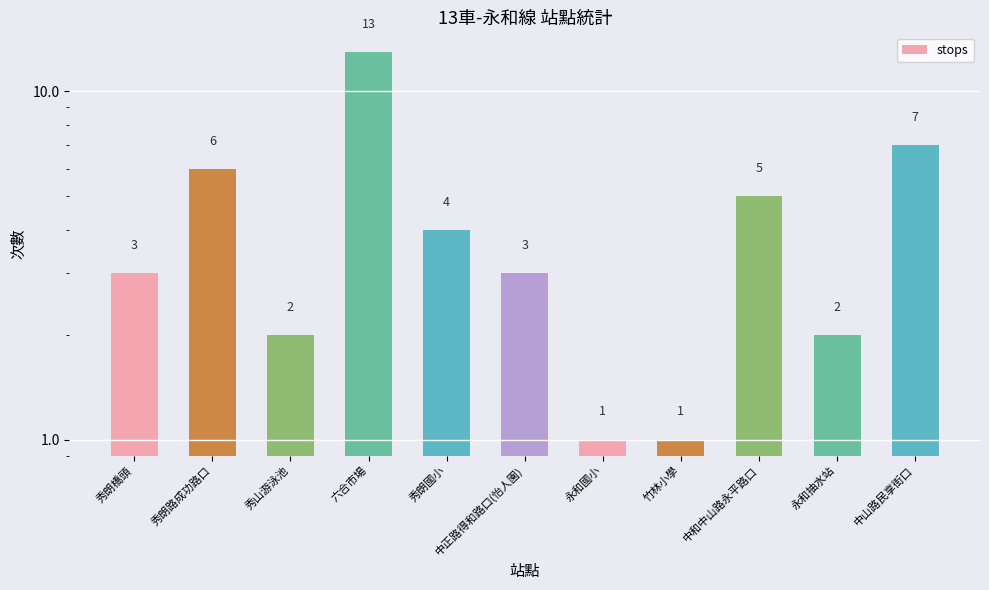

Which label corresponds to the largest value in the chart?

六合市場